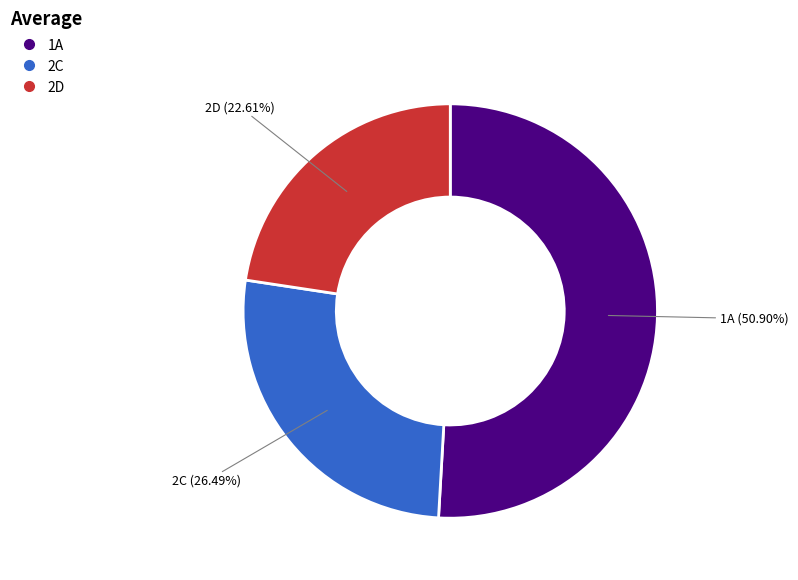

Which category accounts for the majority?

1A